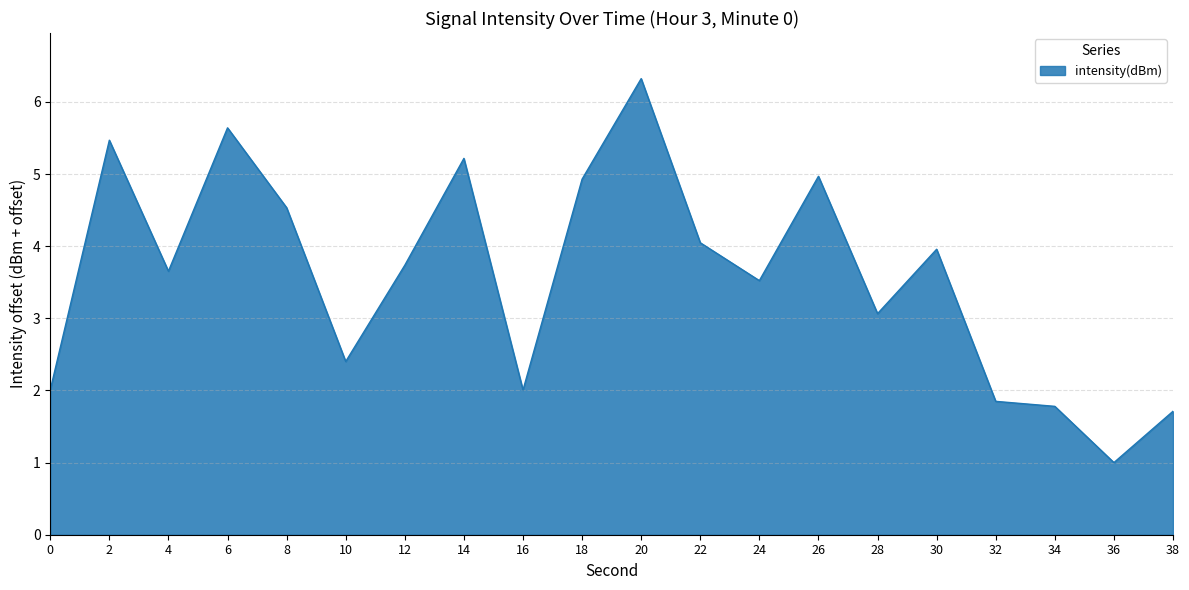

The chart shows a value of 7.0 at 26. True or false?

False